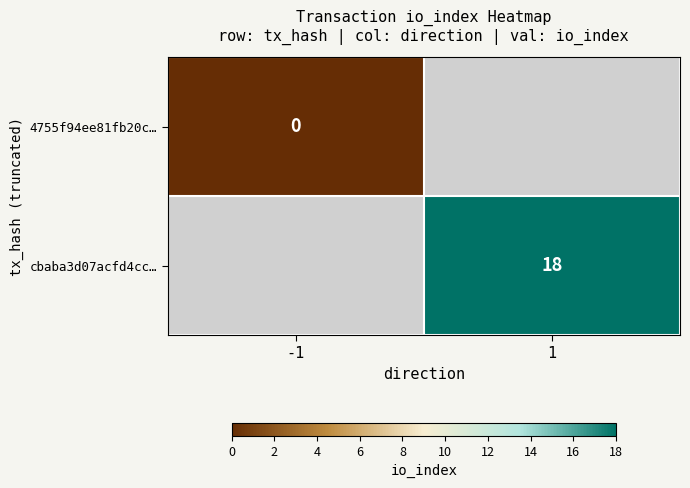

Is the value of 4755f94ee81fb20c… at -1 greater than the value of cbaba3d07acfd4cc… at 1?

No